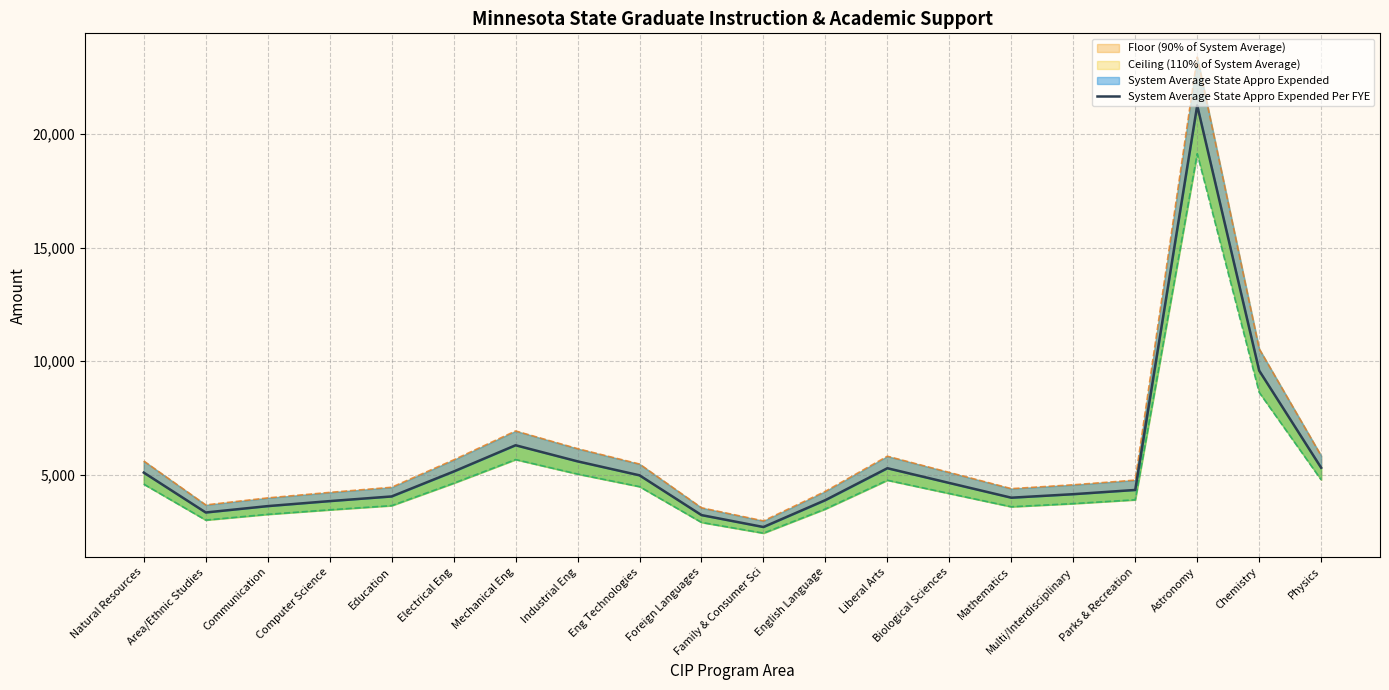

True or false: Ceiling (110% of System Average) has a value of 4383.8 at Mathematics.

True